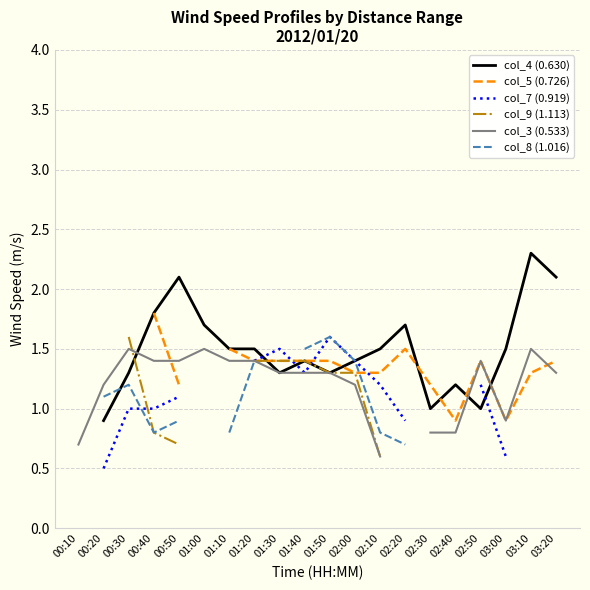

Where is col_3 (0.533) nearest to the value 1?

03:00